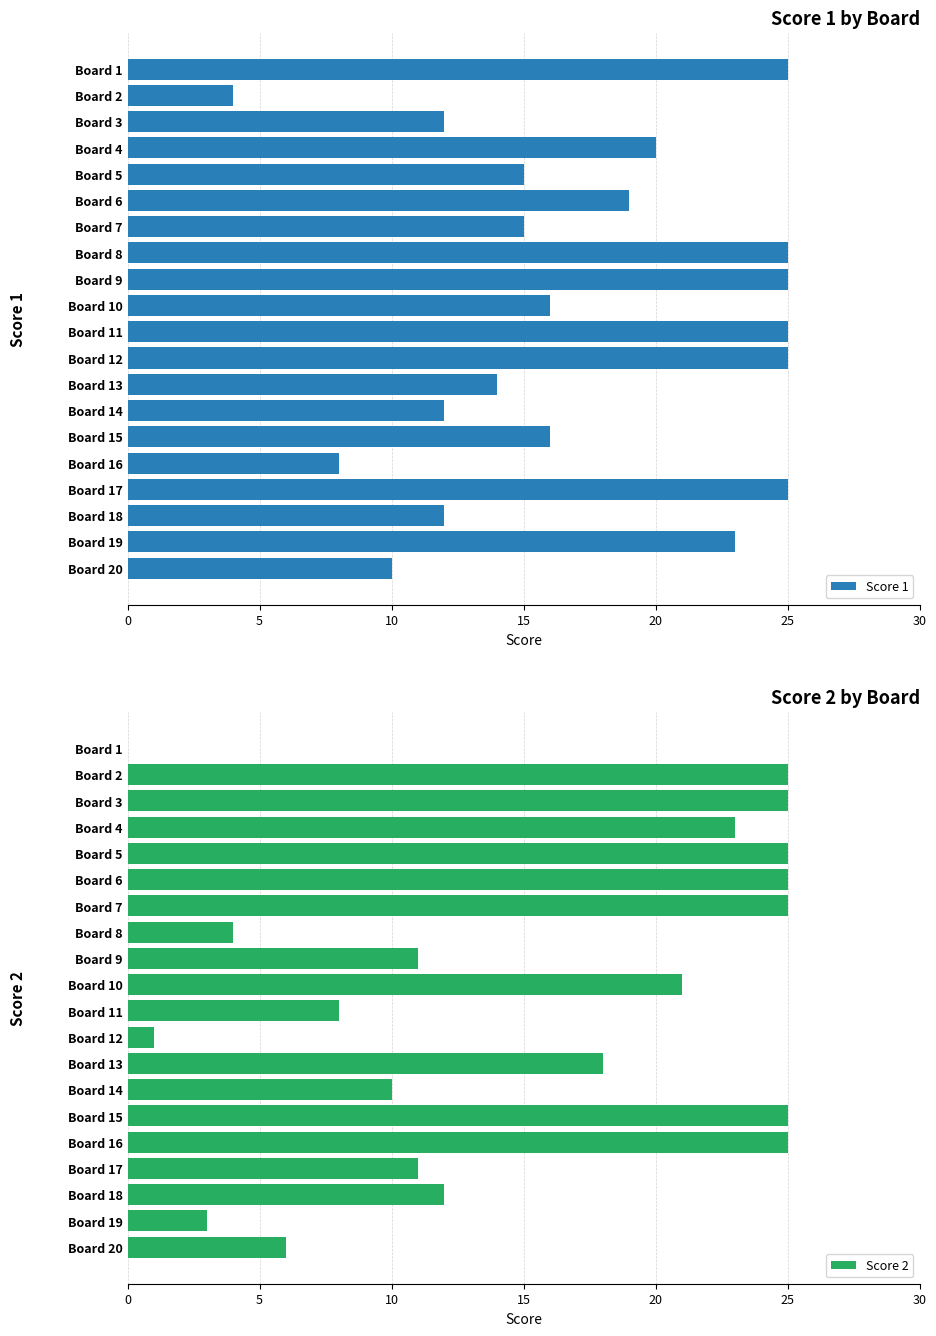

What is the sum of all Score 1 values?

346